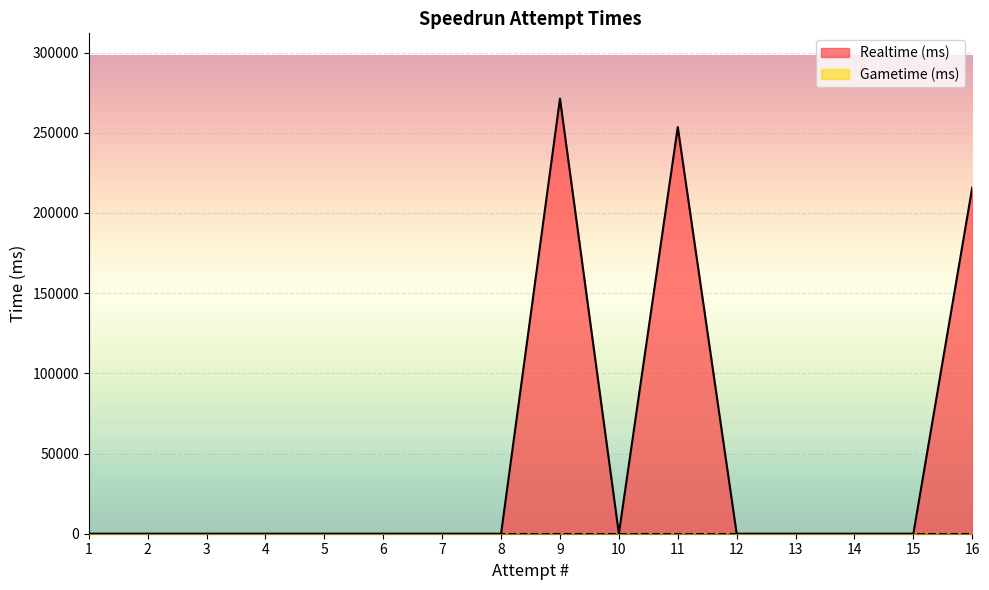

Which category has the highest value across all series?

9